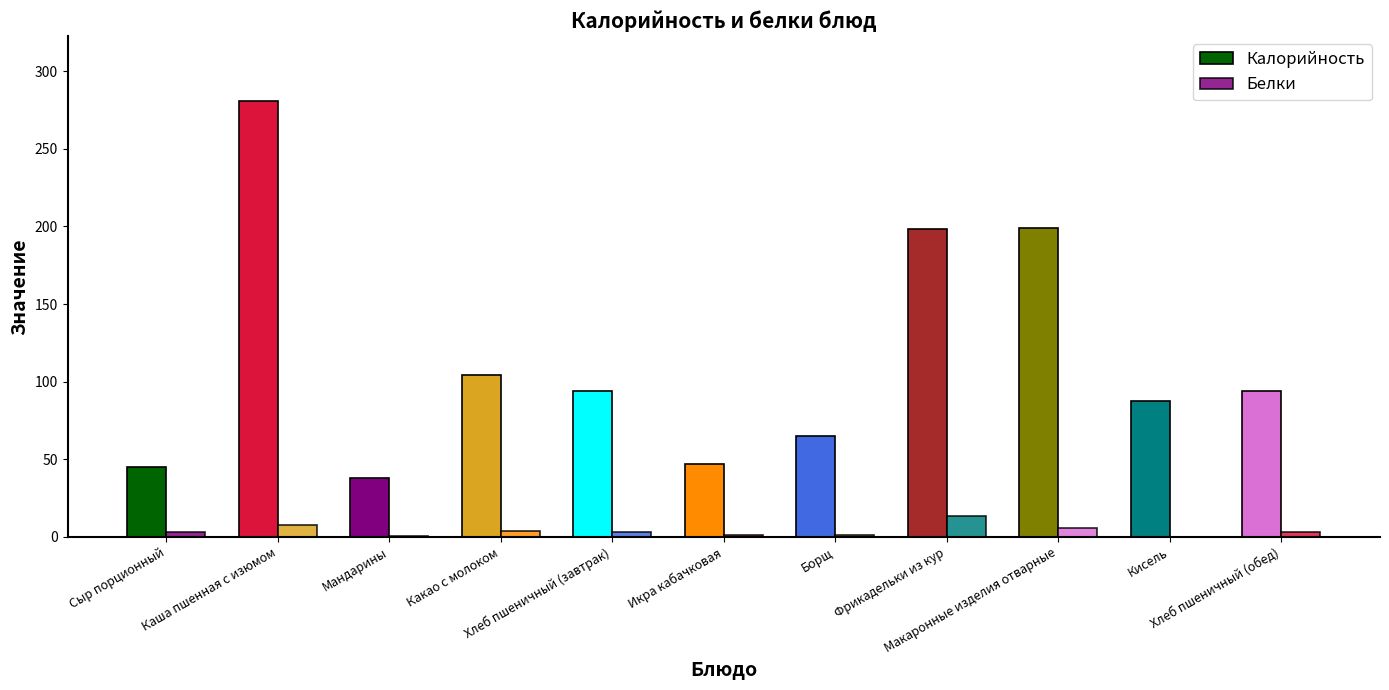

How many groups of bars are there?

11